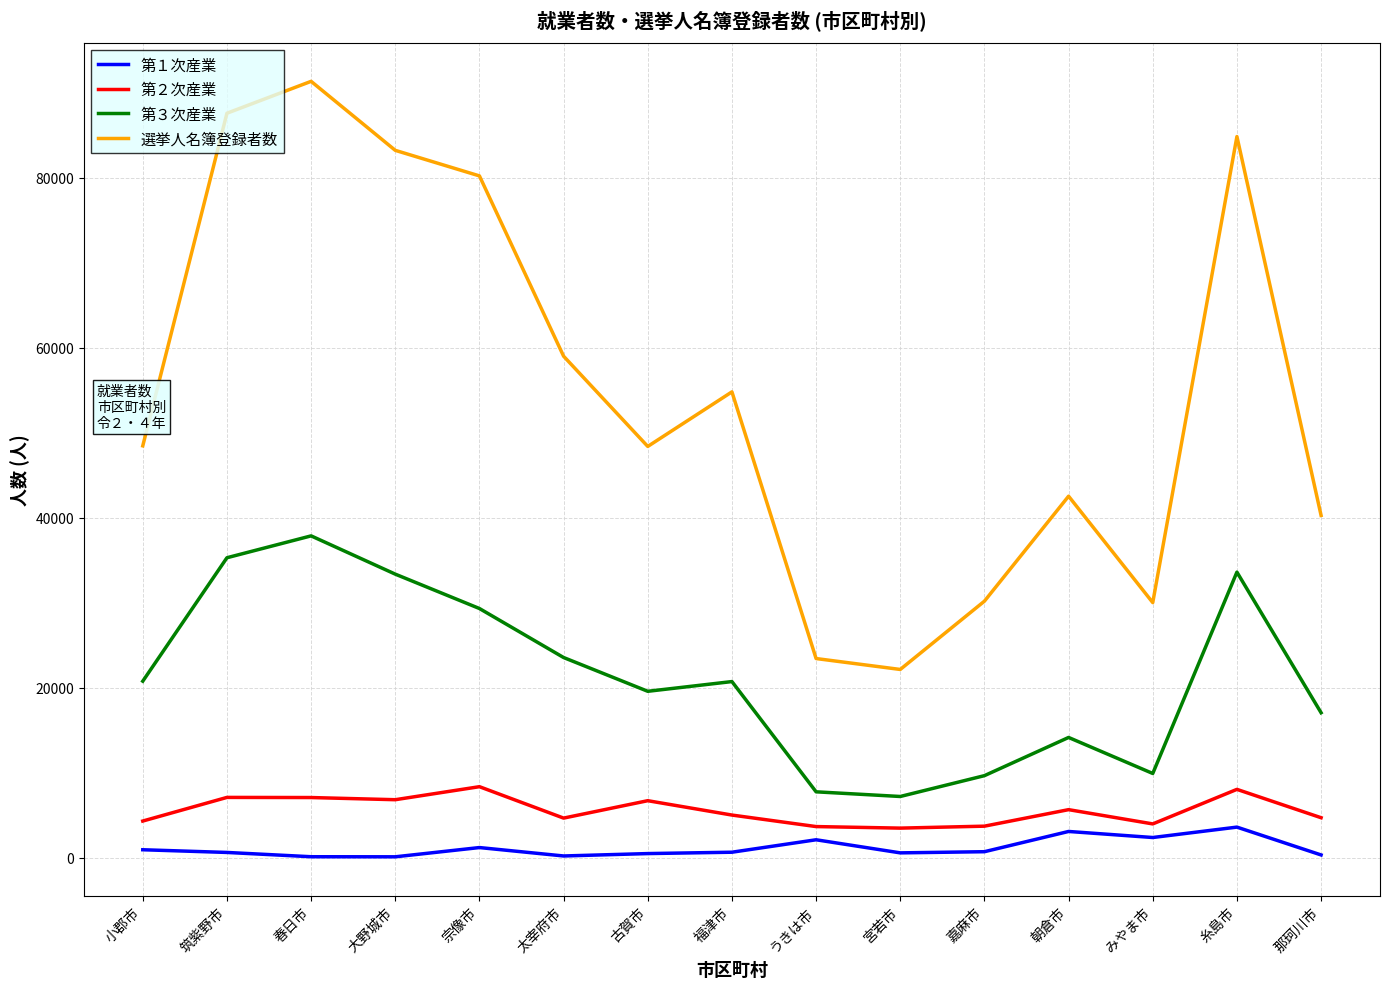

Is it true that 第２次産業 equals 2412 at 宗像市?

False